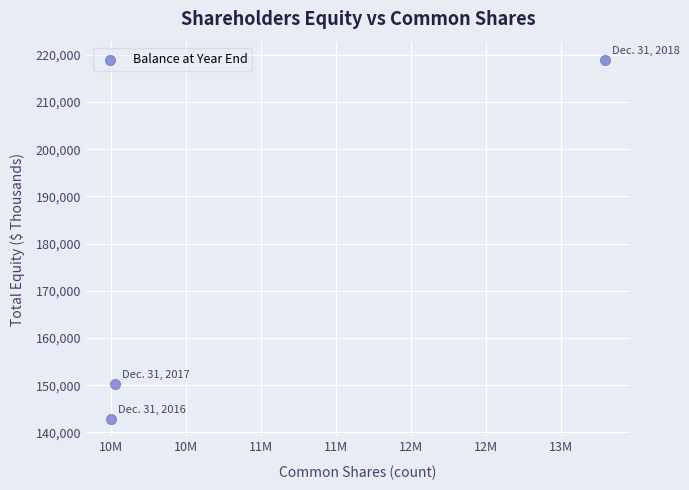

What is the average X value?

11105453